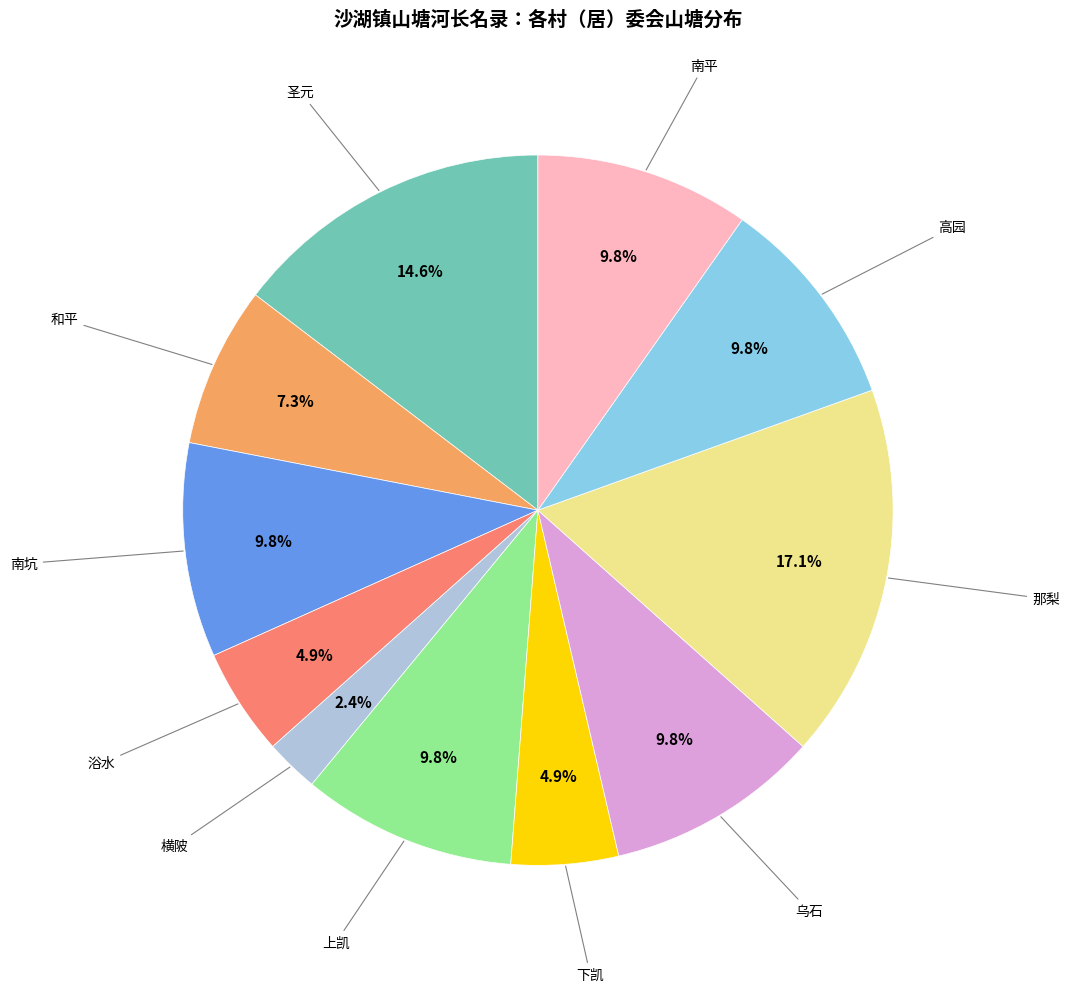

Does any single category account for the majority?

No